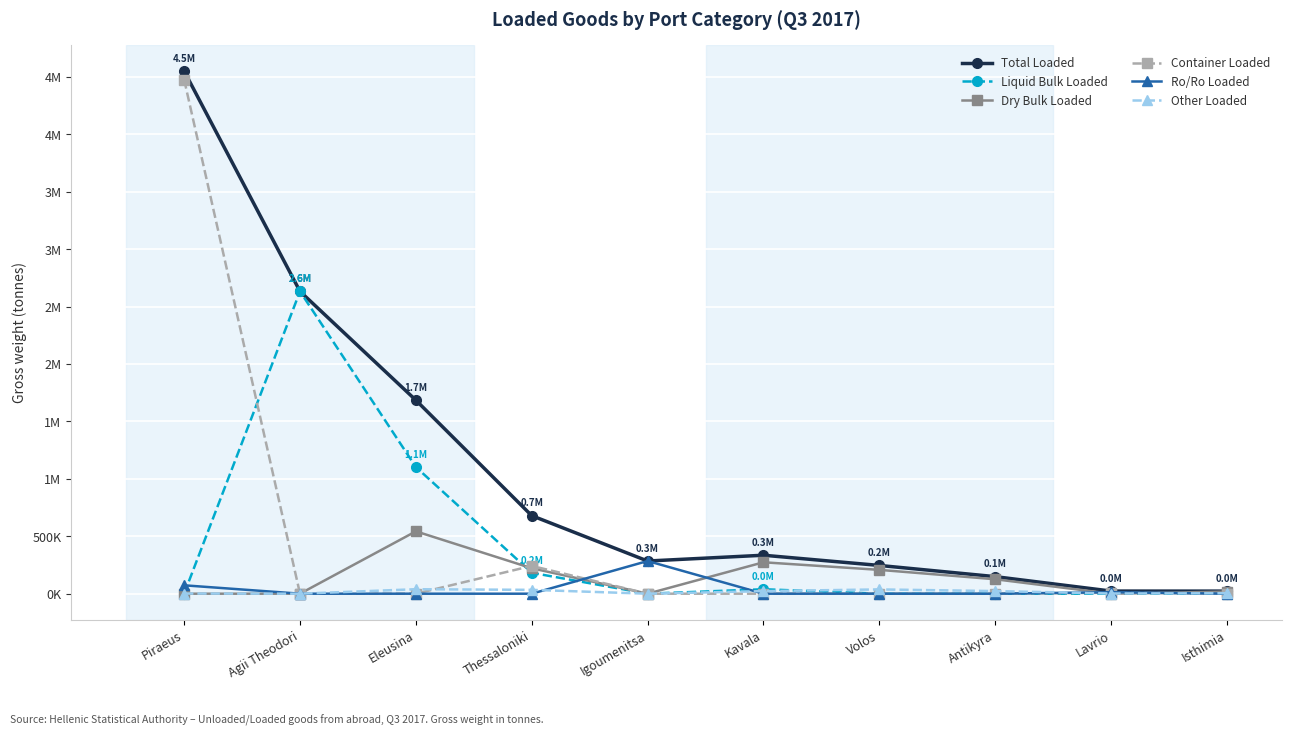

Is this an area chart (filled region under the line)?

No